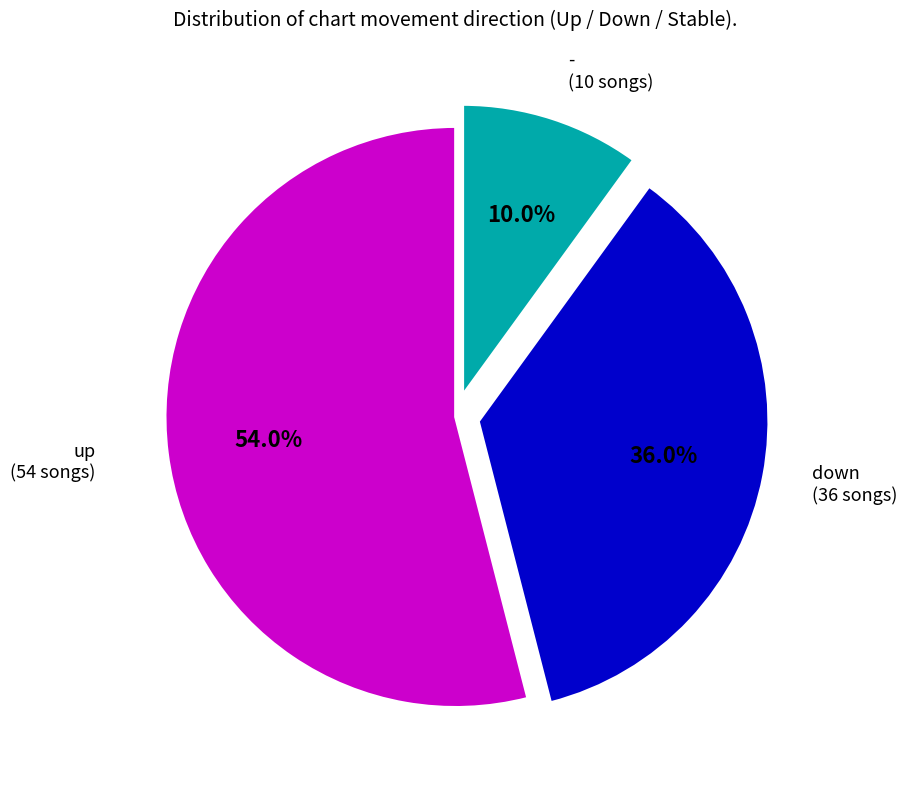

Does any single category account for the majority?

Yes